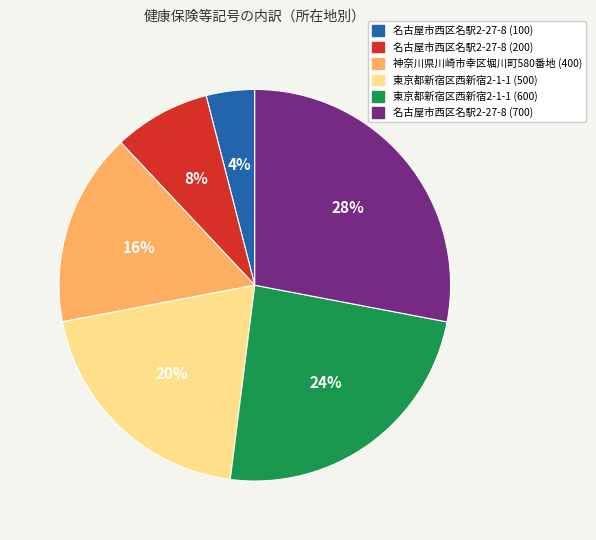

To the nearest percent, what portion does 名古屋市西区名駅2-27-8 (200) represent?

8%